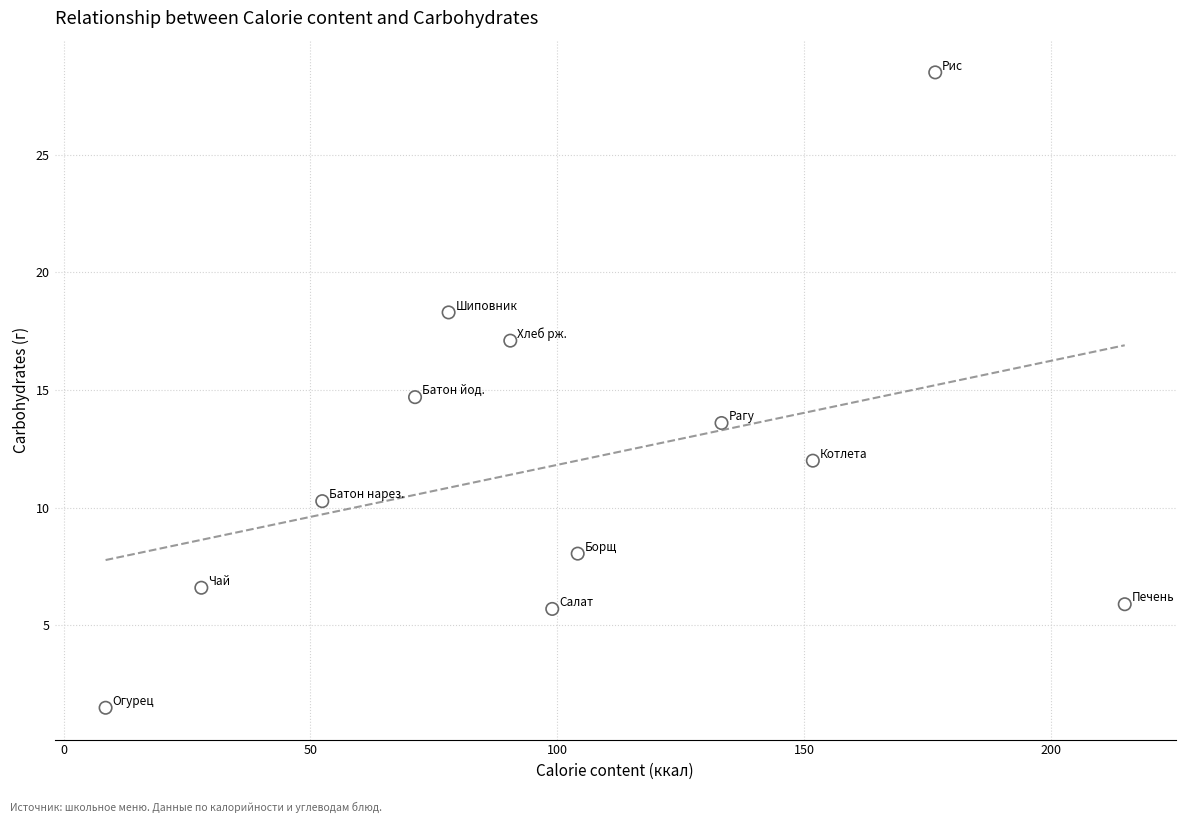

What is the range of X values (max minus min)?

206.5